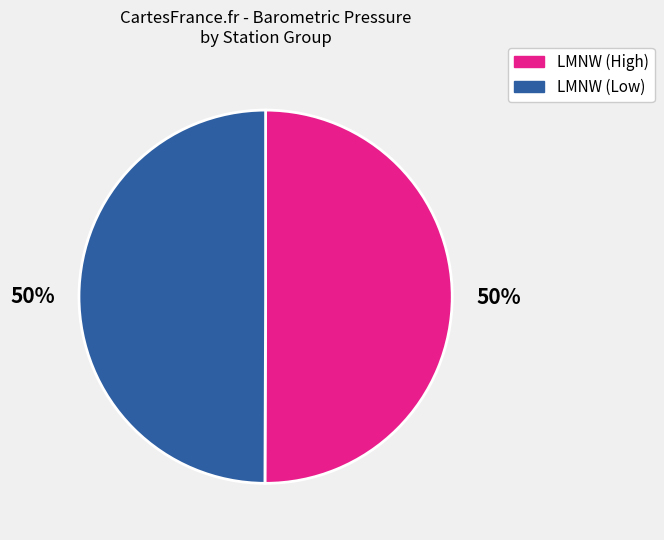

To the nearest percent, what is the average slice percentage?

50%